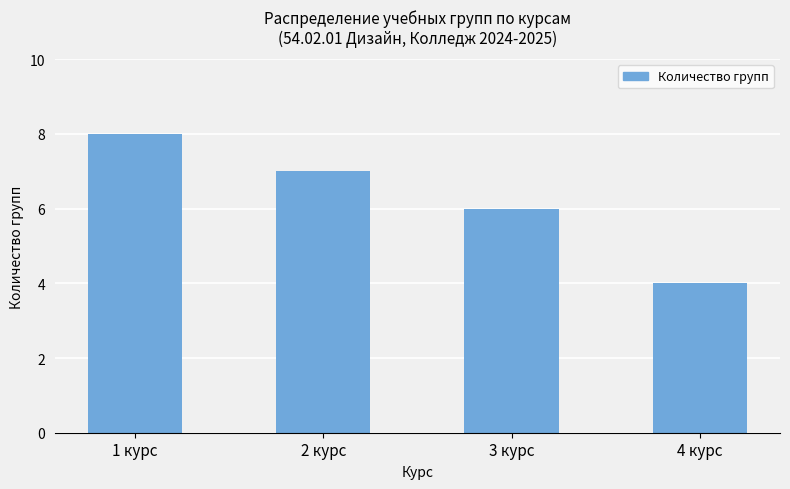

The chart shows a value of 4 at 4 курс. True or false?

True